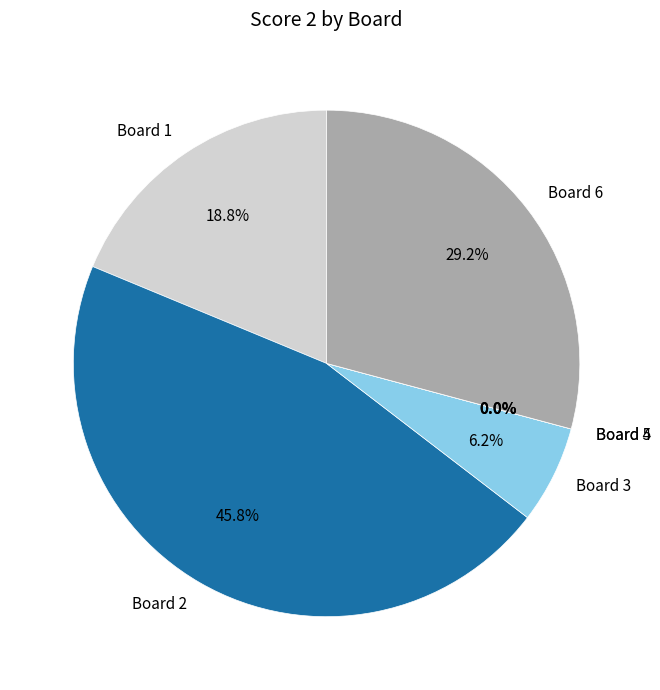

To the nearest percent, what percentage of the pie is Board 2?

46%